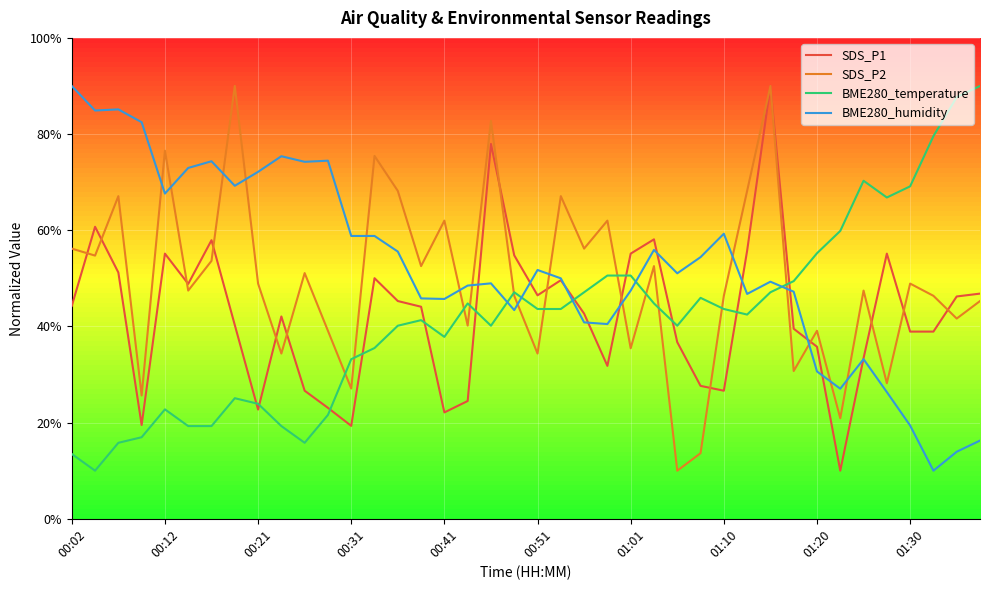

Which series has the largest total across all categories?

BME280_humidity